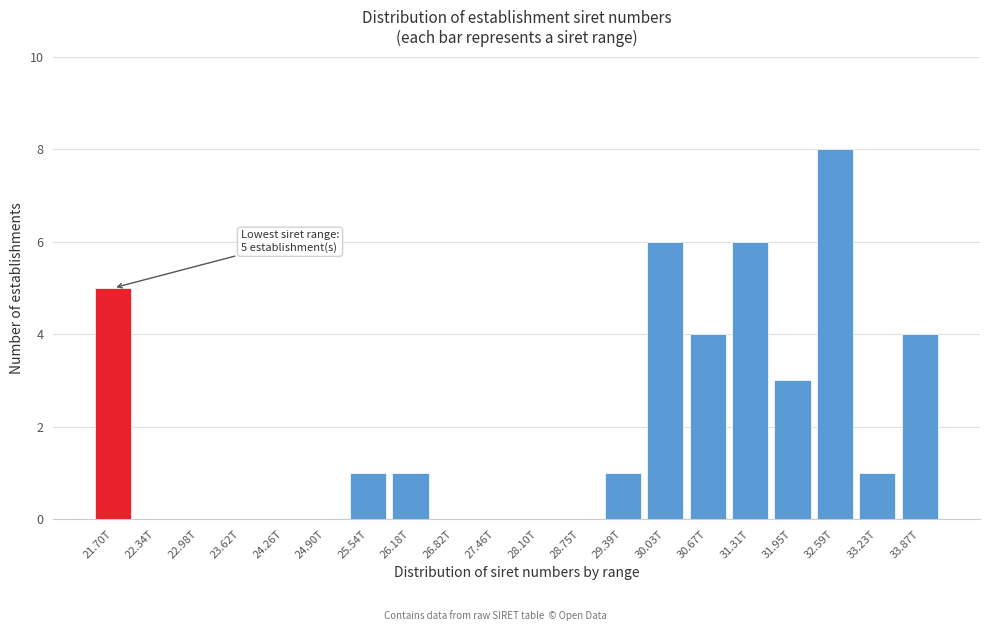

Reading left to right, what are all the values shown in this chart?

21.70T=5	22.34T=0	22.98T=0	23.62T=0	24.26T=0	24.90T=0	25.54T=1	26.18T=1	26.82T=0	27.46T=0	28.10T=0	28.75T=0	29.39T=1	30.03T=6	30.67T=4	31.31T=6	31.95T=3	32.59T=8	33.23T=1	33.87T=4